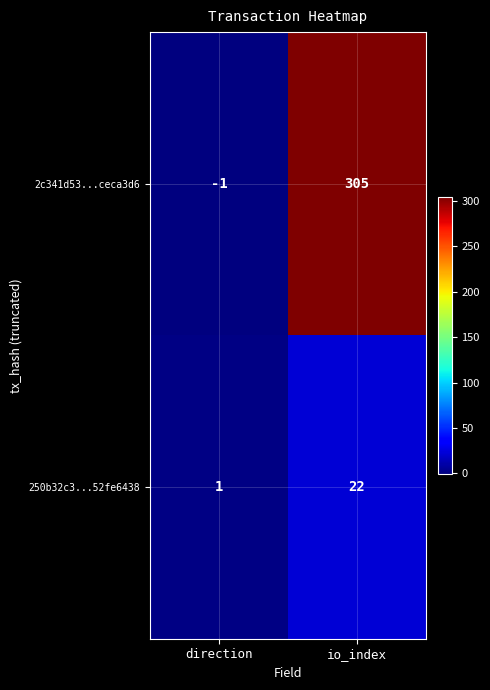

Reading left to right, extract all data points from this chart.

2c341d53...ceca3d6: direction=-1	io_index=305
250b32c3...52fe6438: direction=1	io_index=22